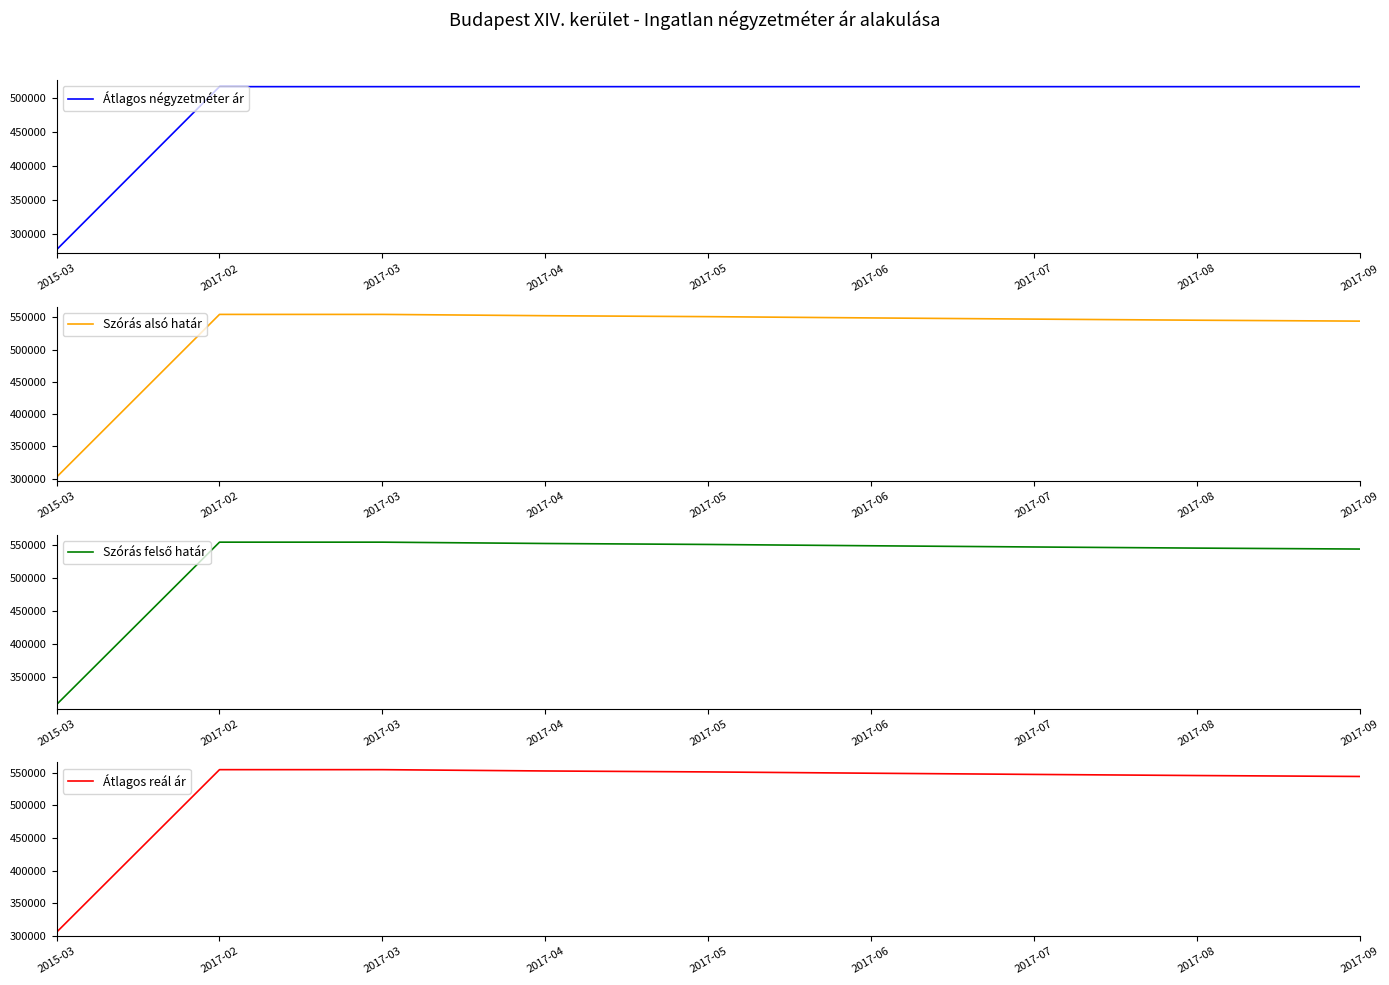

What is the approximate value of Átlagos négyzetméter ár at 2015-03?

276416